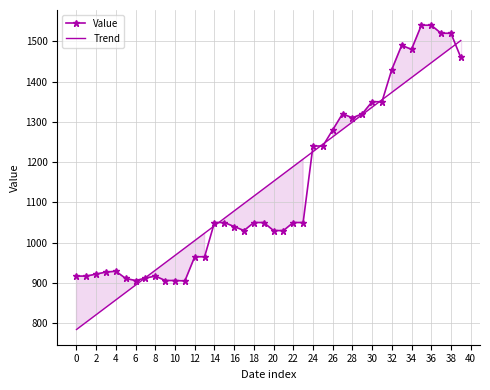

Count the number of data series in this chart.

2